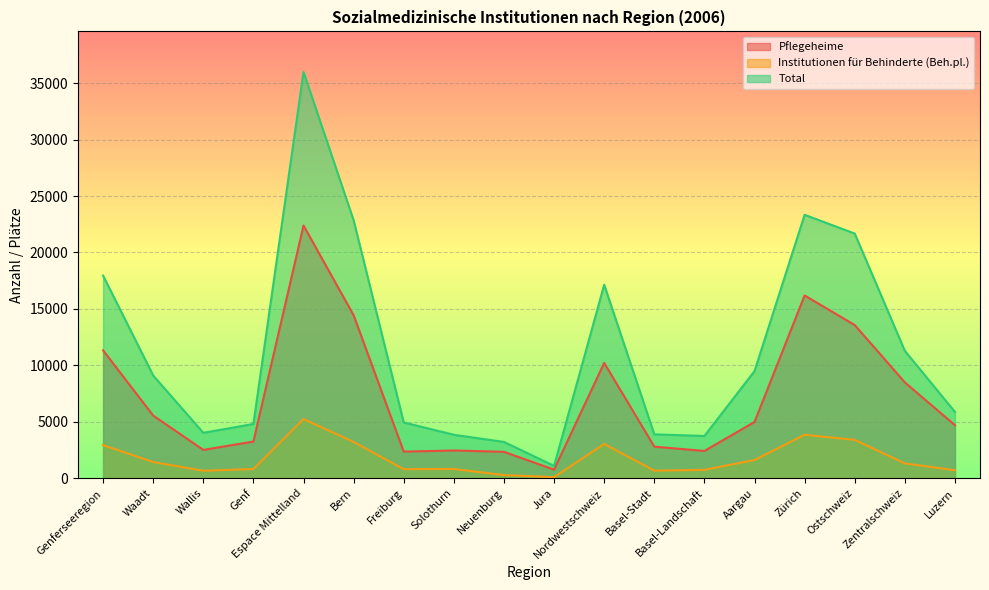

Does the chart display data point markers on the line(s)?

No